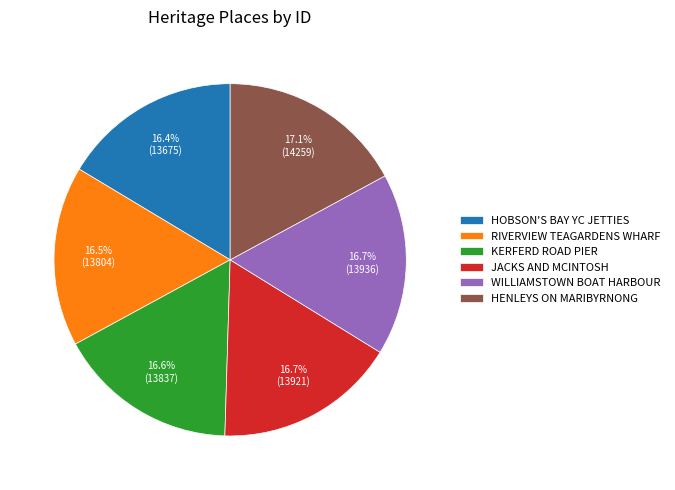

Is there any slice that represents more than half of the pie?

No